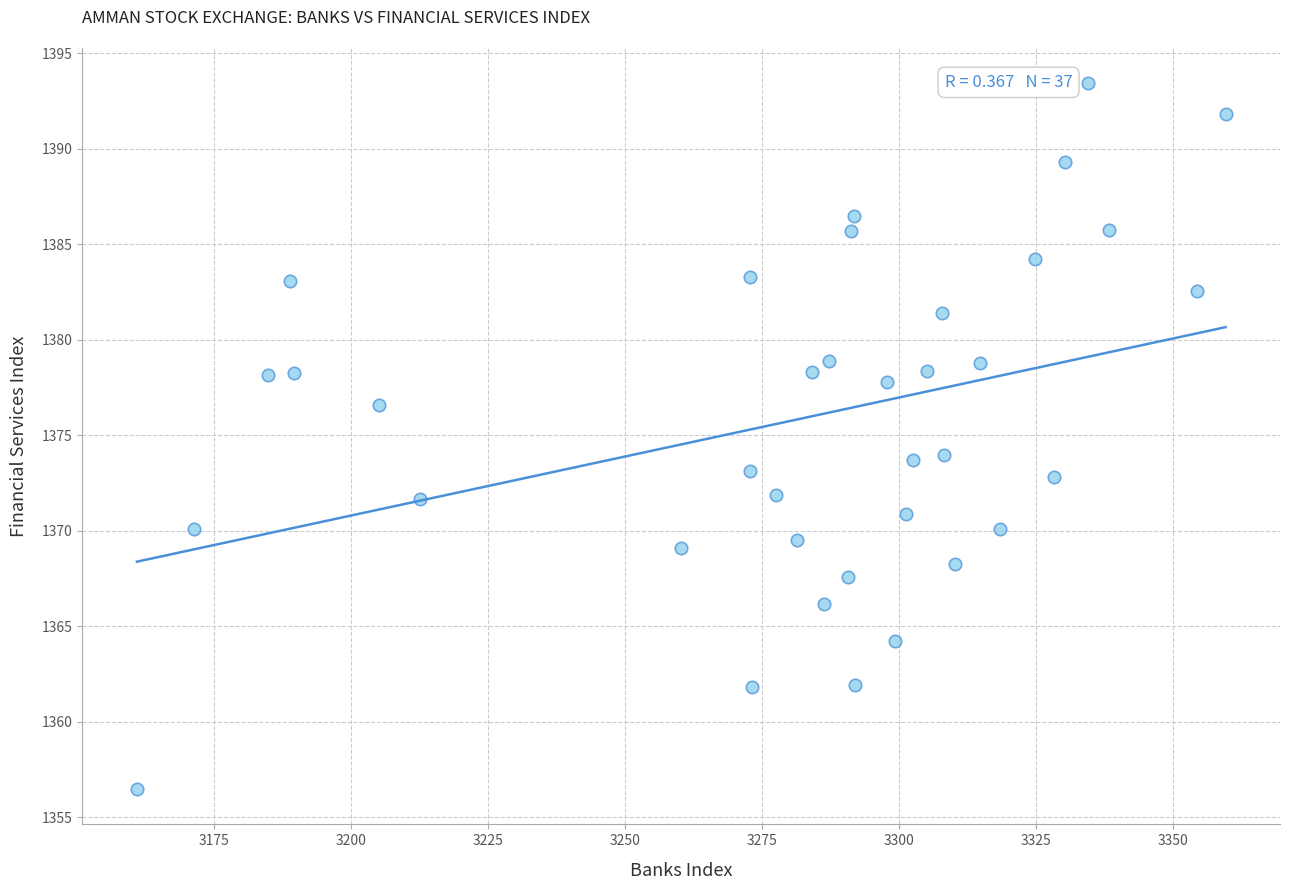

What is the range of Y values (max minus min)?

37.0